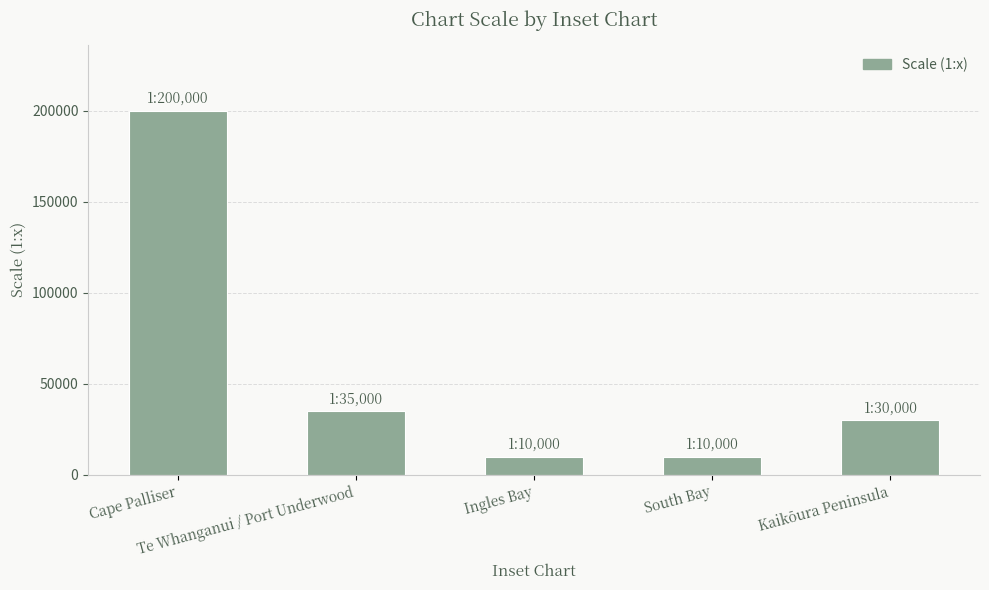

Which label corresponds to the largest value in the chart?

Cape Palliser